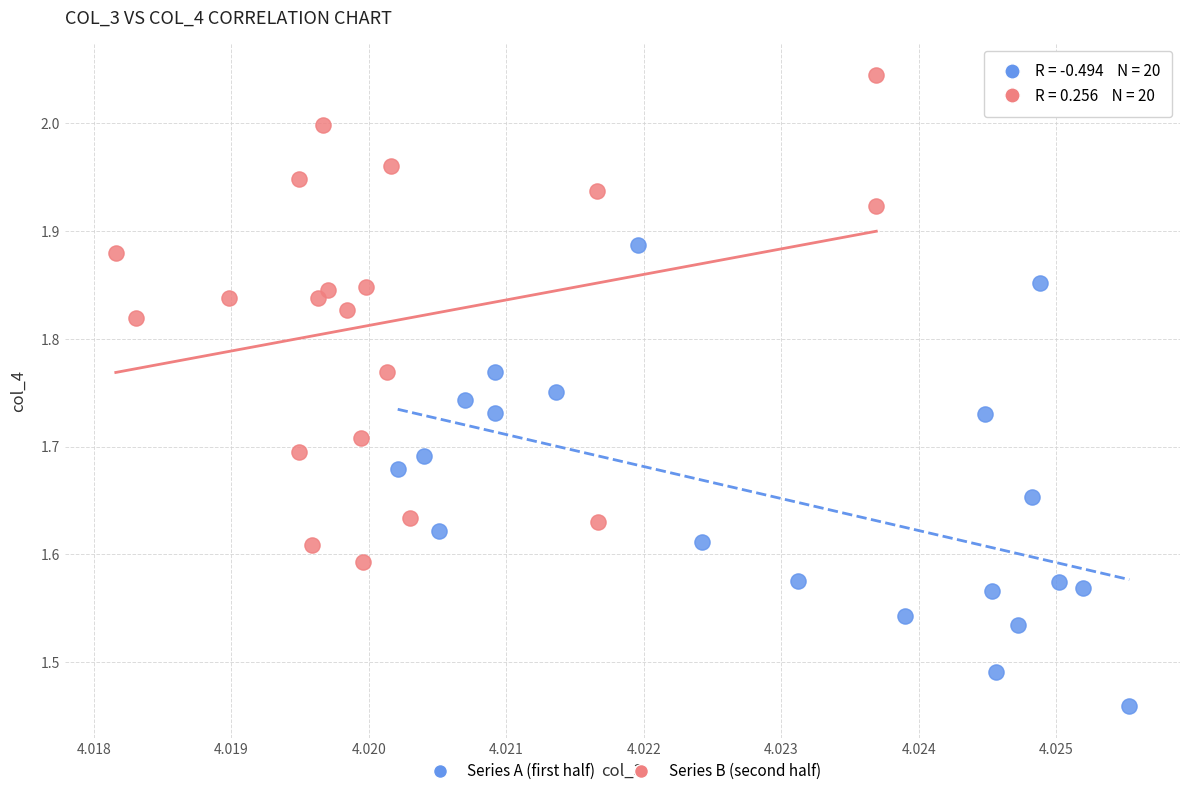

Which series reaches the minimum Y coordinate?

Series A (first half)